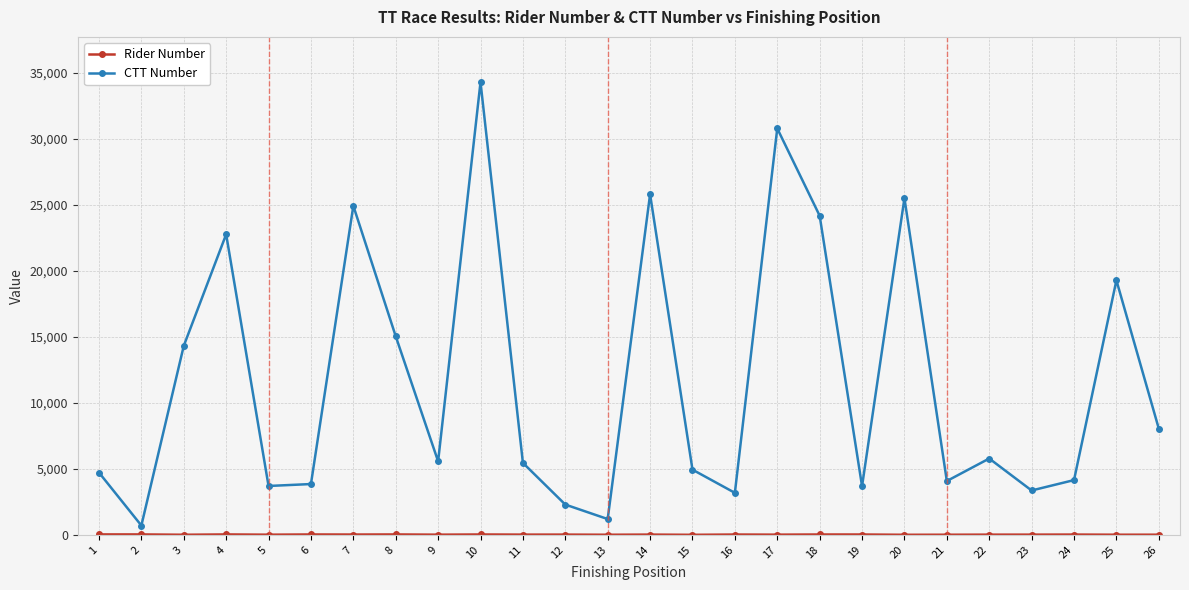

Does the chart display data point markers on the line(s)?

Yes